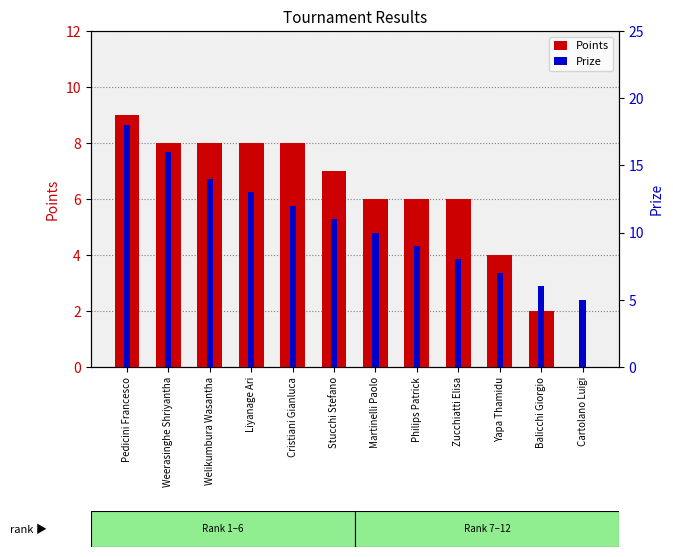

What are all the series names shown in the legend?

Points, Prize